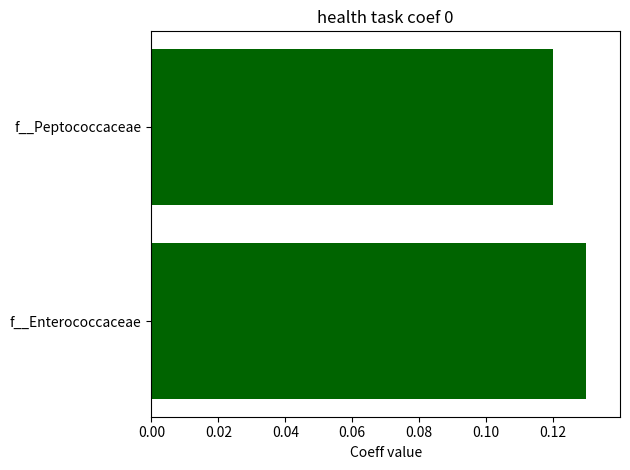

Does the chart contain stacked bars?

No